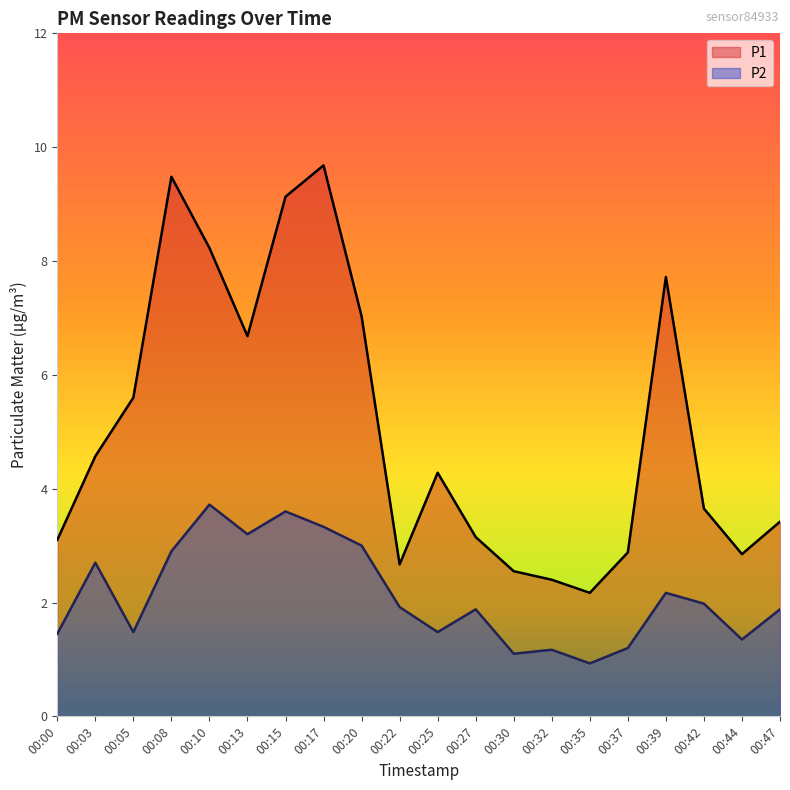

Reading left to right, list all the values displayed in this chart.

P1: 3.1	4.6	5.6	9.5	8.2	6.7	9.1	9.7	7.0	2.7	4.3	3.1	2.5	2.4	2.2	2.9	7.7	3.6	2.9	3.4
P2: 1.4	2.7	1.5	2.9	3.7	3.2	3.6	3.3	3.0	1.9	1.5	1.9	1.1	1.2	0.9	1.2	2.2	2.0	1.4	1.9